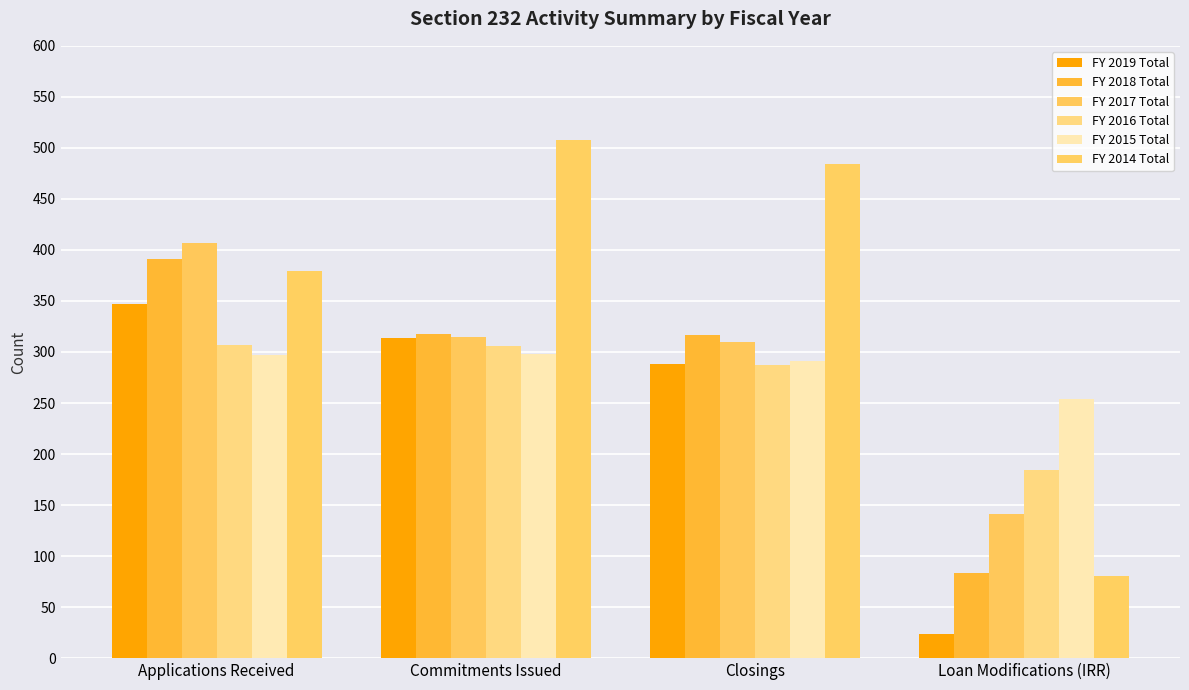

What is the spread (max minus min) of values at Commitments Issued?

210